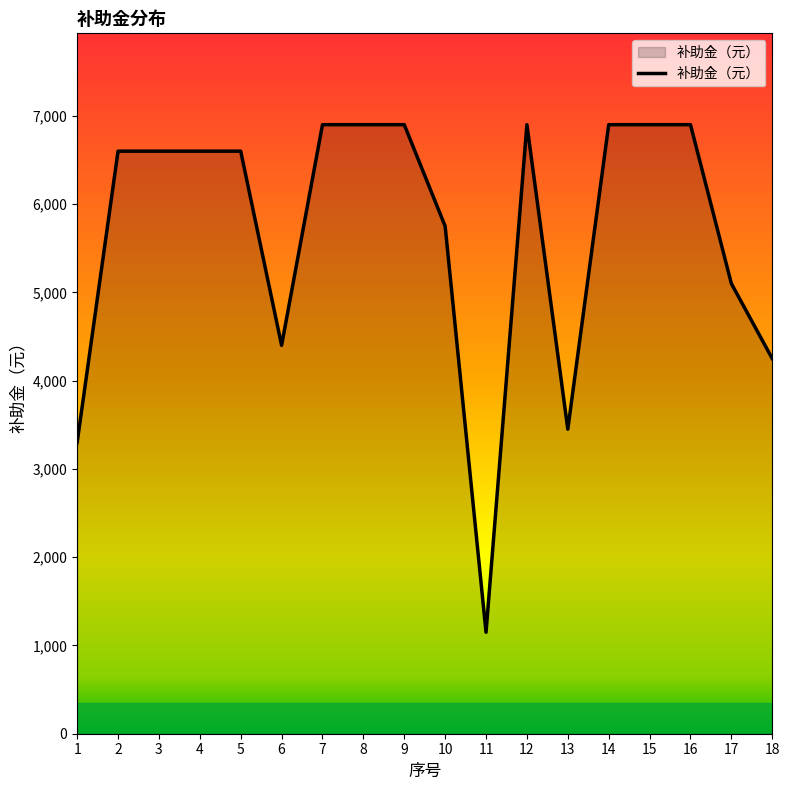

How many distinct data groups are displayed?

1